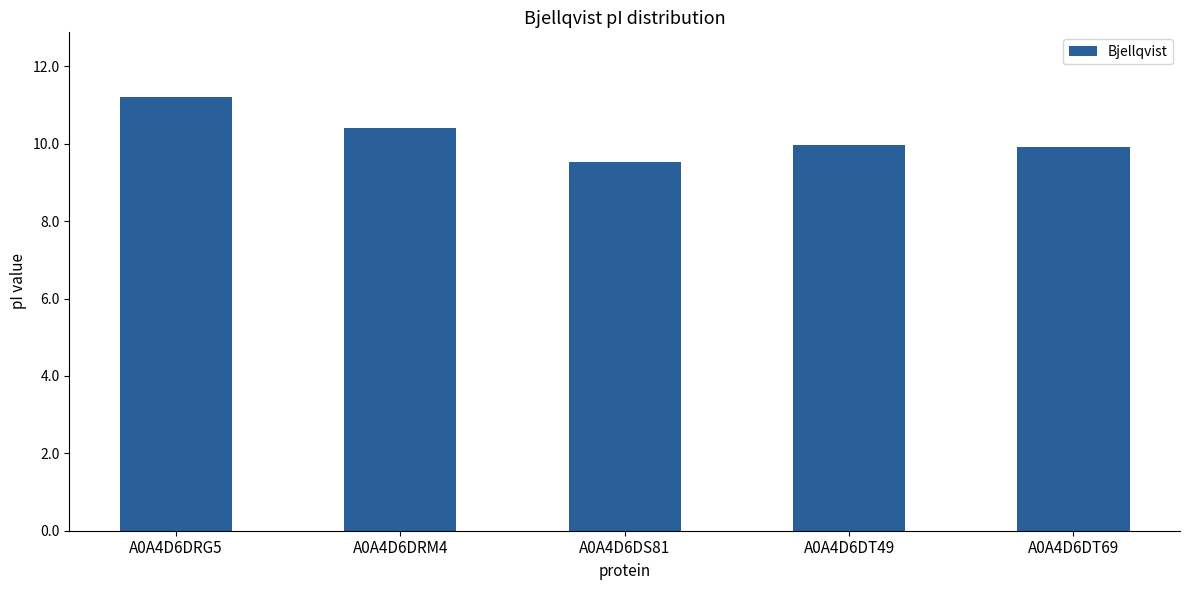

Reading left to right, list all the values displayed in this chart.

A0A4D6DRG5=11.2	A0A4D6DRM4=10.4	A0A4D6DS81=9.5	A0A4D6DT49=10.0	A0A4D6DT69=9.9